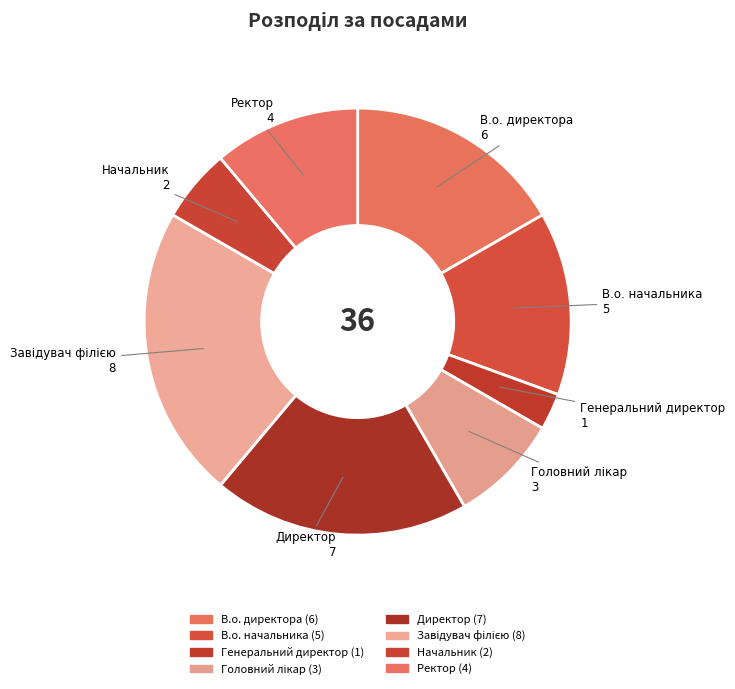

Which has a higher value, Ректор or Генеральний директор?

Ректор